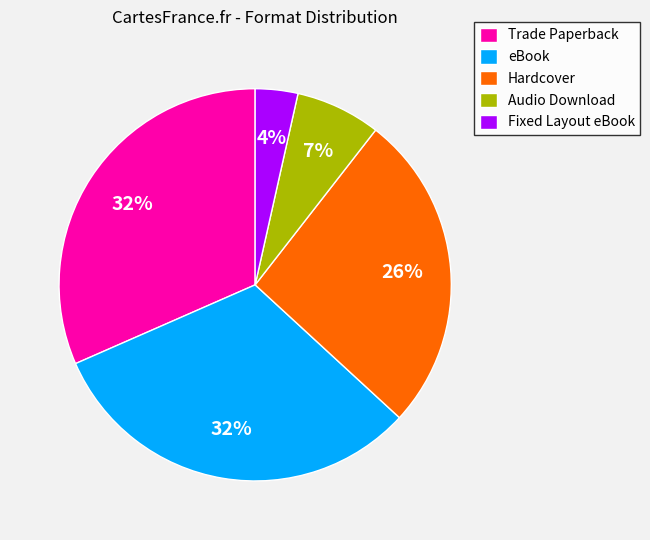

Is the sum of Audio Download and Hardcover greater than half?

No